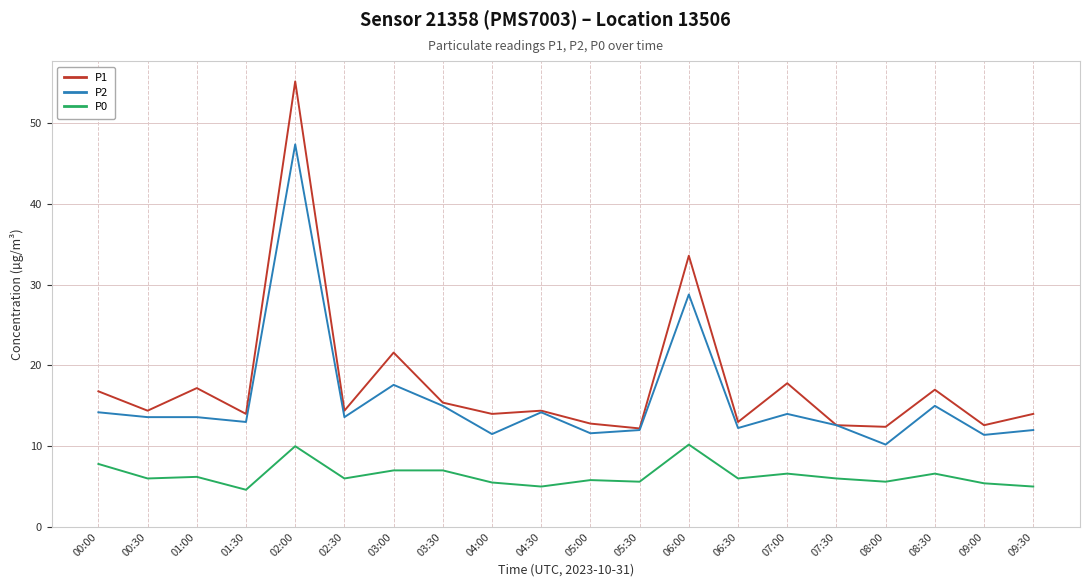

What is the lowest value of the P0 series?

4.6